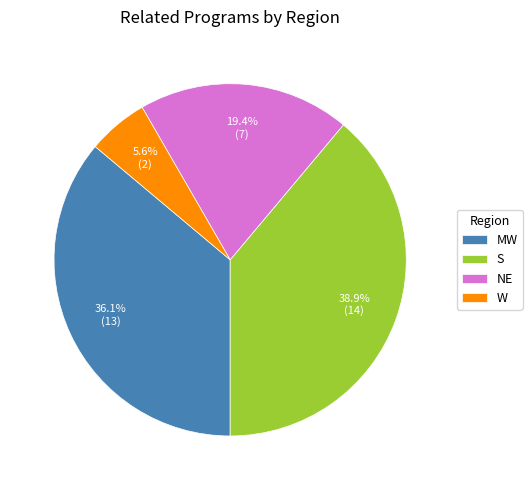

Is it true that W is 15% of the pie?

False